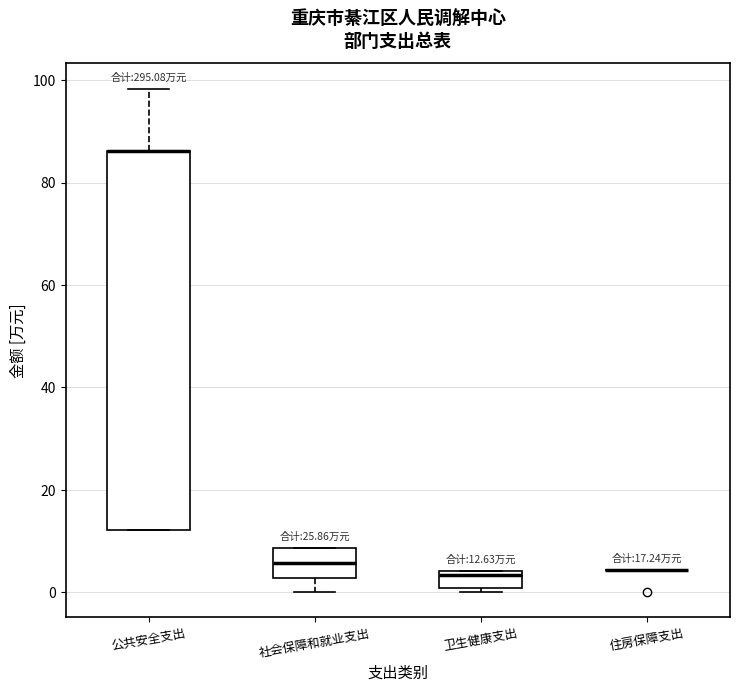

Which box is the tallest, from its lower edge to its upper edge?

公共安全支出